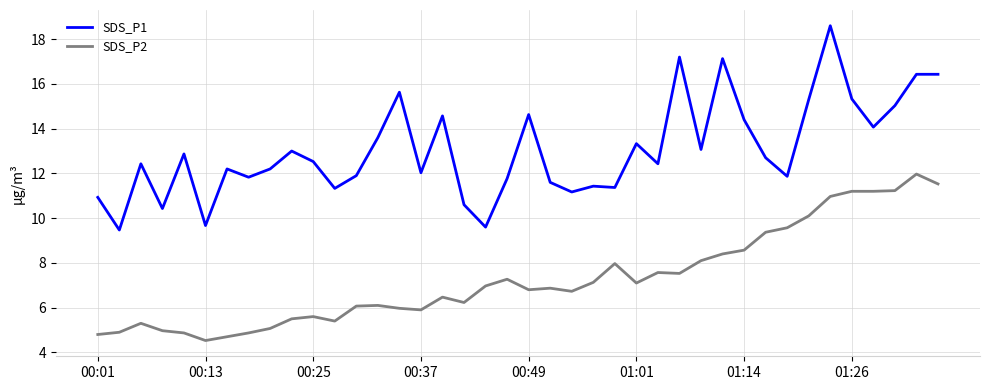

Which series has the widest spread of values?

SDS_P1